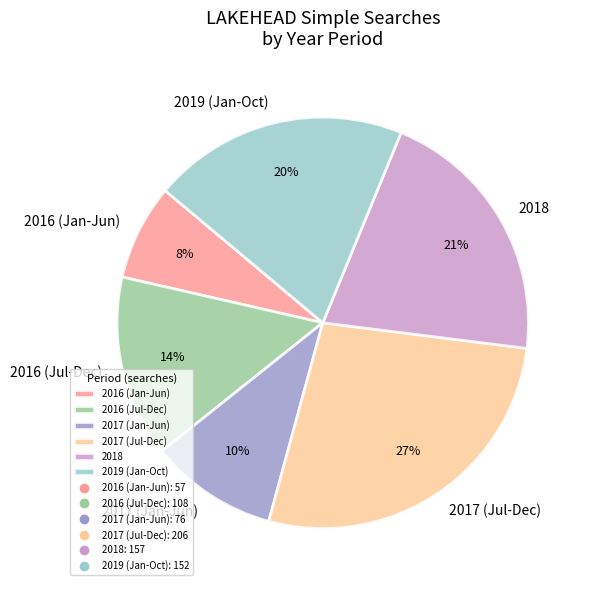

The 2017 (Jul-Dec) slice represents 40% of the pie. True or false?

False